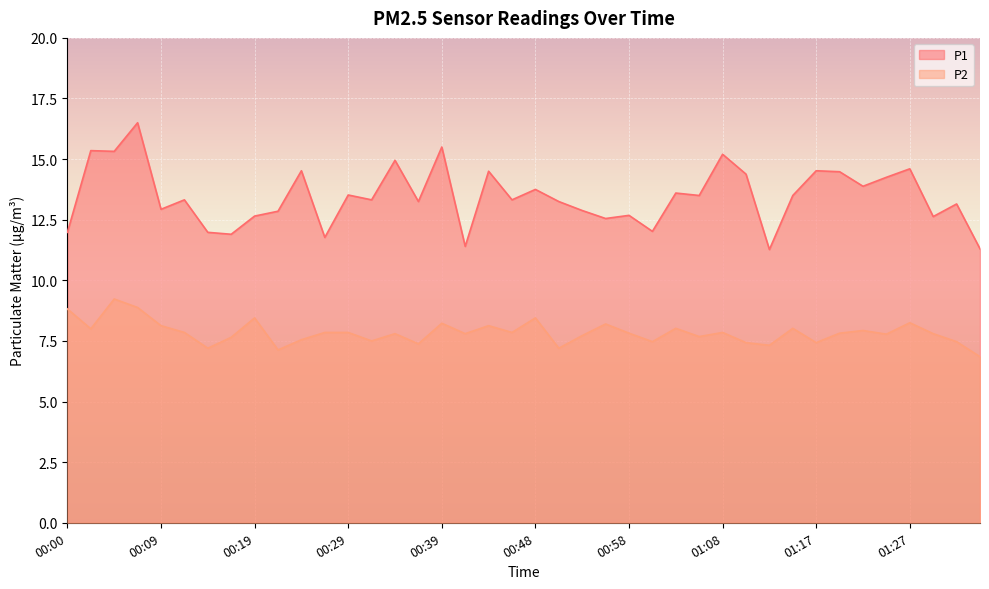

Reading left to right, transcribe all the data shown in this chart.

P1: 00:00=12.0	00:02=15.3	00:04=15.3	00:07=16.5	00:09=12.9	00:12=13.3	00:14=12.0	00:17=11.9	00:19=12.7	00:21=12.8	00:24=14.5	00:26=11.8	00:29=13.5	00:31=13.3	00:34=14.9	00:36=13.2	00:39=15.5	00:41=11.4	00:43=14.5	00:46=13.3	00:48=13.8	00:51=13.2	00:53=12.9	00:56=12.6	00:58=12.7	01:00=12.0	01:03=13.6	01:05=13.5	01:08=15.2	01:10=14.4	01:13=11.3	01:15=13.5	01:17=14.5	01:20=14.5	01:22=13.9	01:25=14.2	01:27=14.6	01:30=12.6	01:32=13.2	01:35=11.3
P2: 00:00=8.8	00:02=8.0	00:04=9.2	00:07=8.9	00:09=8.1	00:12=7.8	00:14=7.2	00:17=7.7	00:19=8.4	00:21=7.1	00:24=7.5	00:26=7.8	00:29=7.8	00:31=7.5	00:34=7.8	00:36=7.4	00:39=8.2	00:41=7.8	00:43=8.1	00:46=7.8	00:48=8.4	00:51=7.2	00:53=7.7	00:56=8.2	00:58=7.8	01:00=7.5	01:03=8.0	01:05=7.7	01:08=7.8	01:10=7.4	01:13=7.3	01:15=8.0	01:17=7.4	01:20=7.8	01:22=7.9	01:25=7.8	01:27=8.2	01:30=7.8	01:32=7.5	01:35=6.8